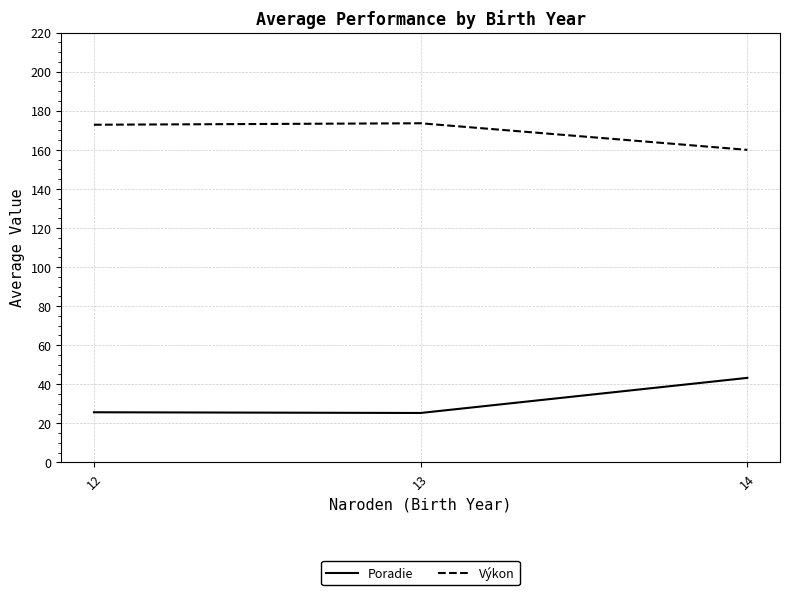

What is the minimum value shown in the chart?

25.3